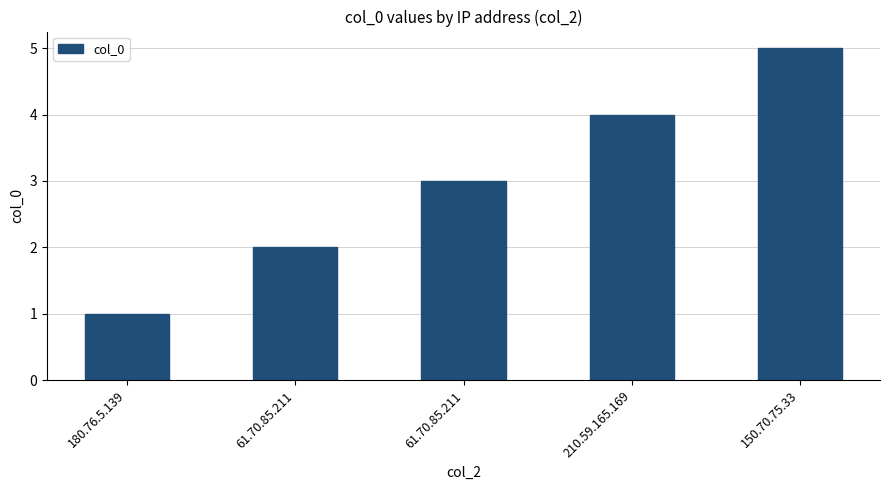

Reading right to left, transcribe all the data shown in this chart.

150.70.75.33=5	210.59.165.169=4	61.70.85.211=3	61.70.85.211=2	180.76.5.139=1